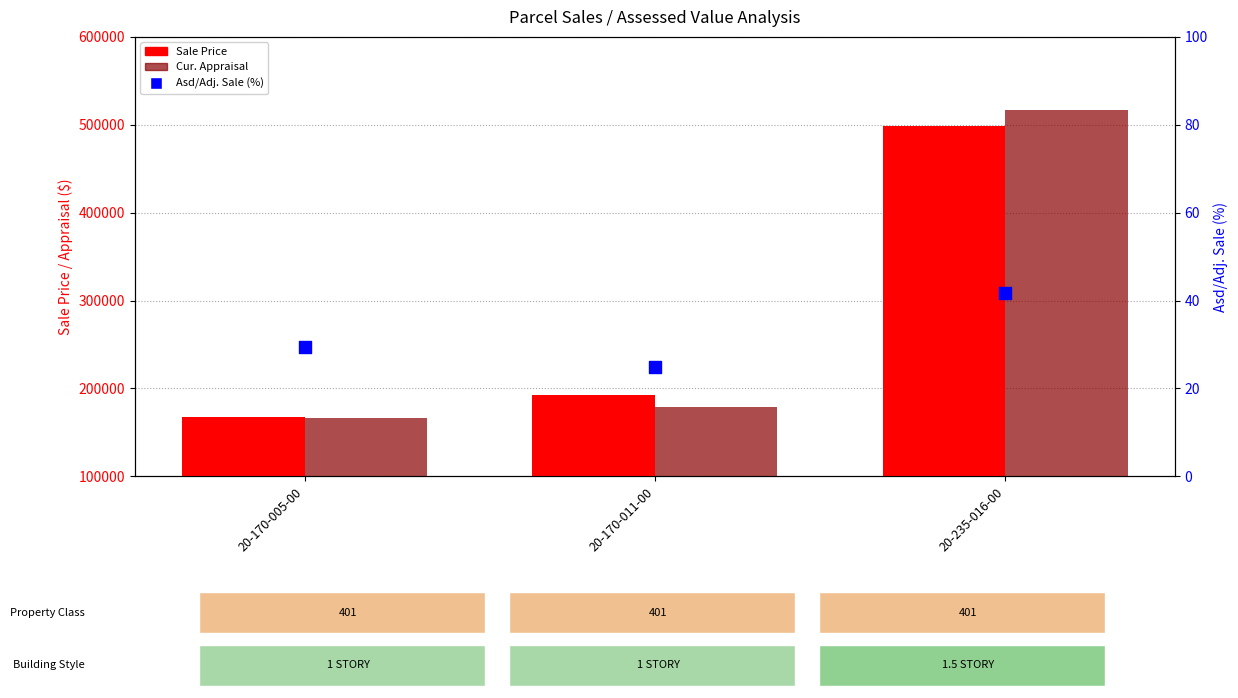

What is the total value across all series at 20-170-005-00?

334266.4